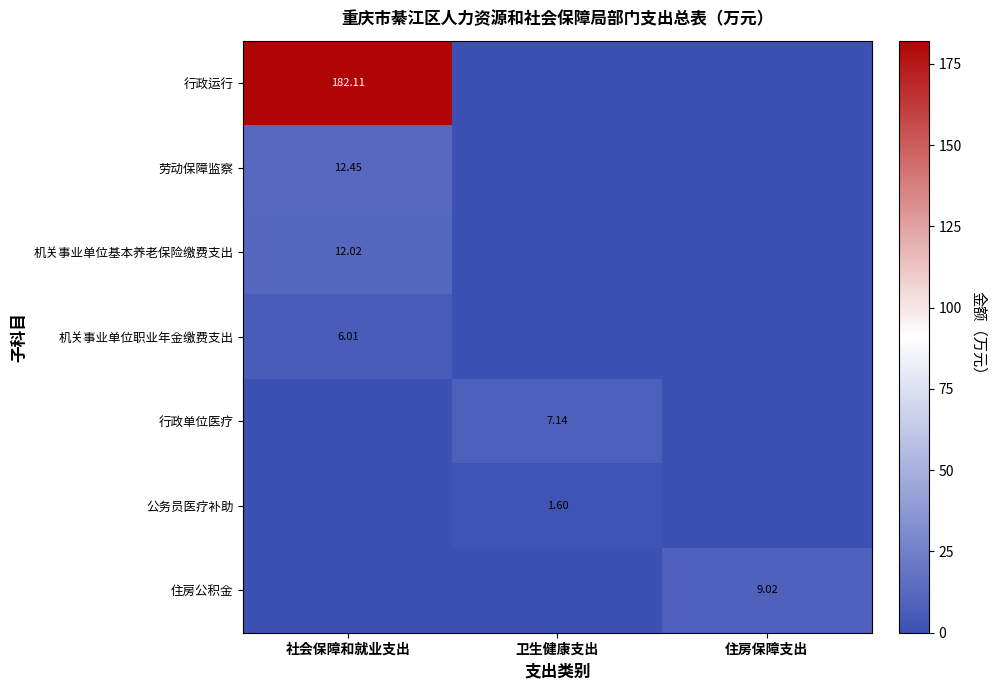

Which has a higher value, 住房保障支出 or 卫生健康支出?

住房保障支出